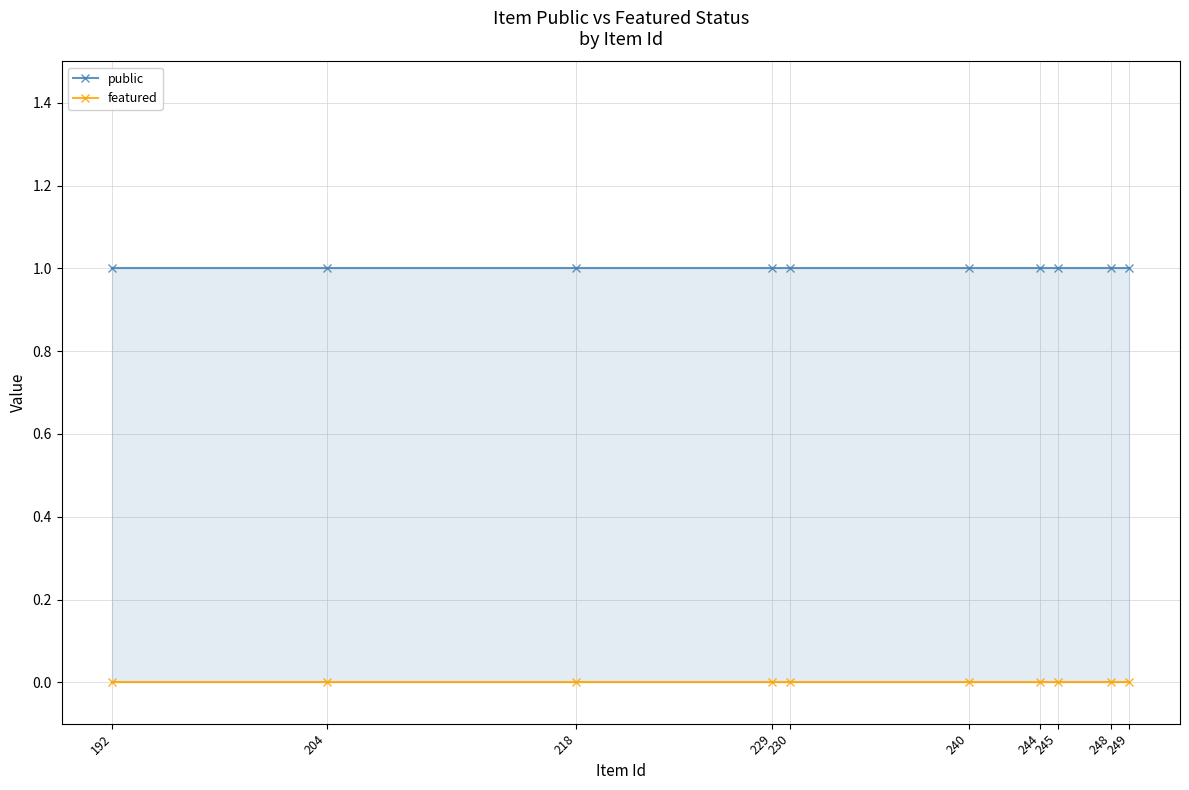

What is the value of the public point at the 5th from the left?

1